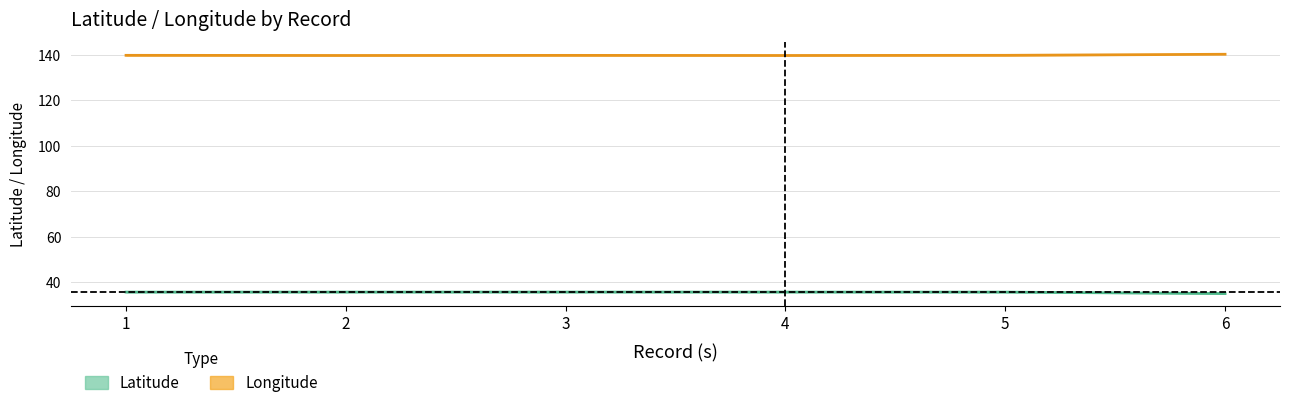

What is the difference between the maximum and minimum values in the Longitude series?

0.5